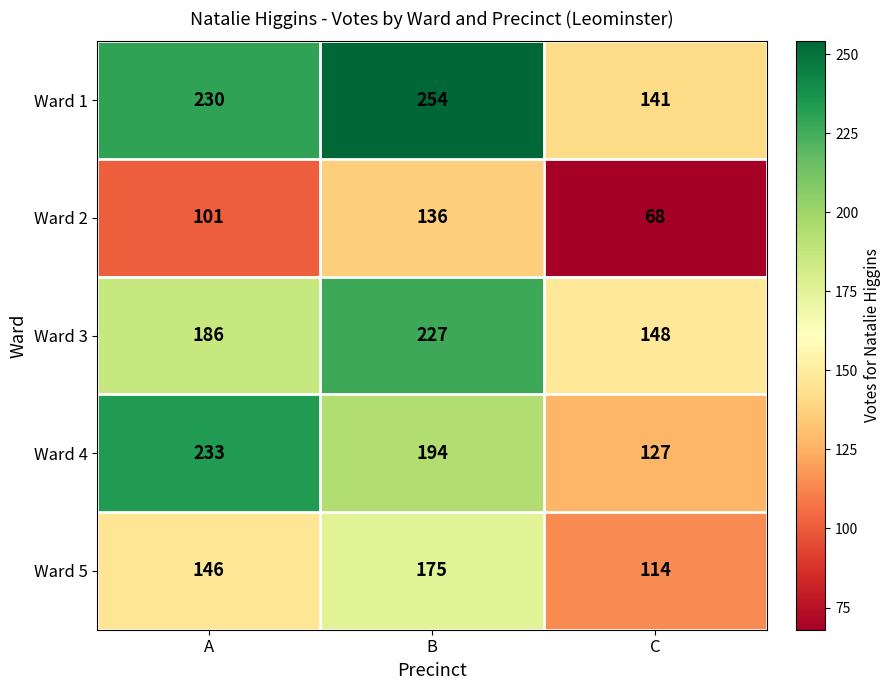

At which label is Ward 5 closest to 144?

A